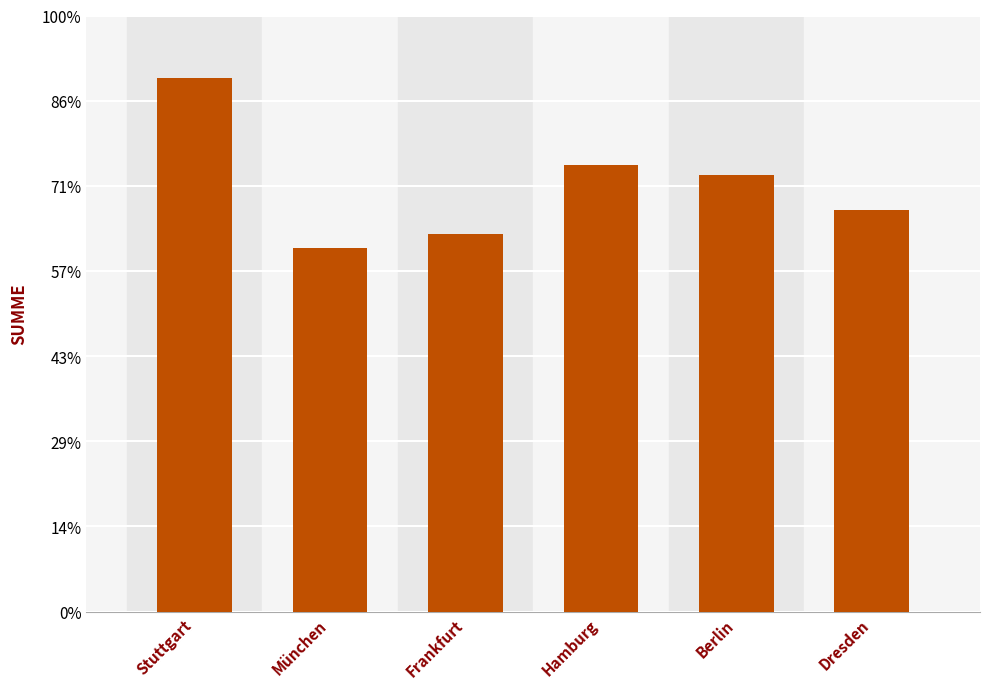

What is the change in value from Frankfurt to Hamburg?

+4010